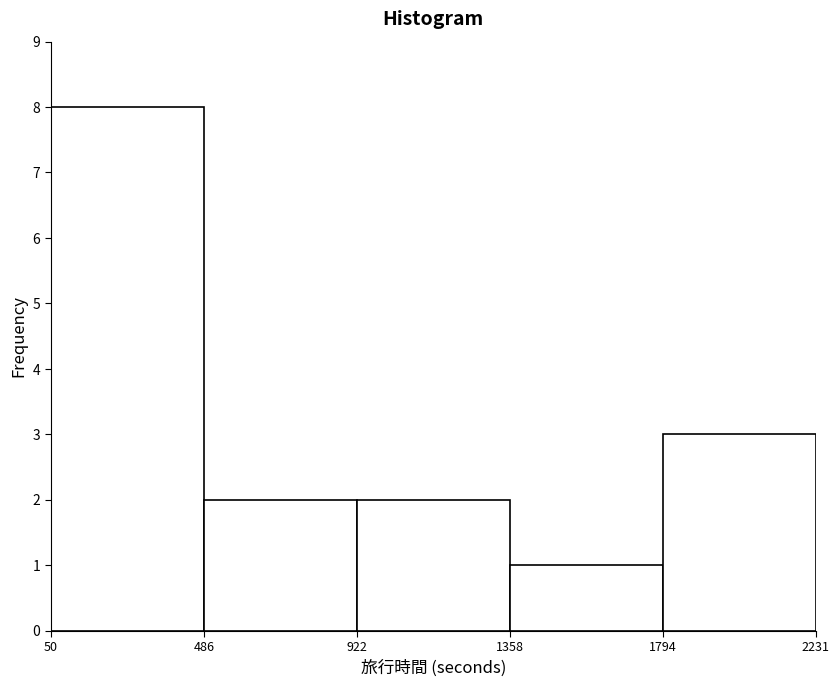

Over which range of the x-axis is the bar tallest?

50 to 486